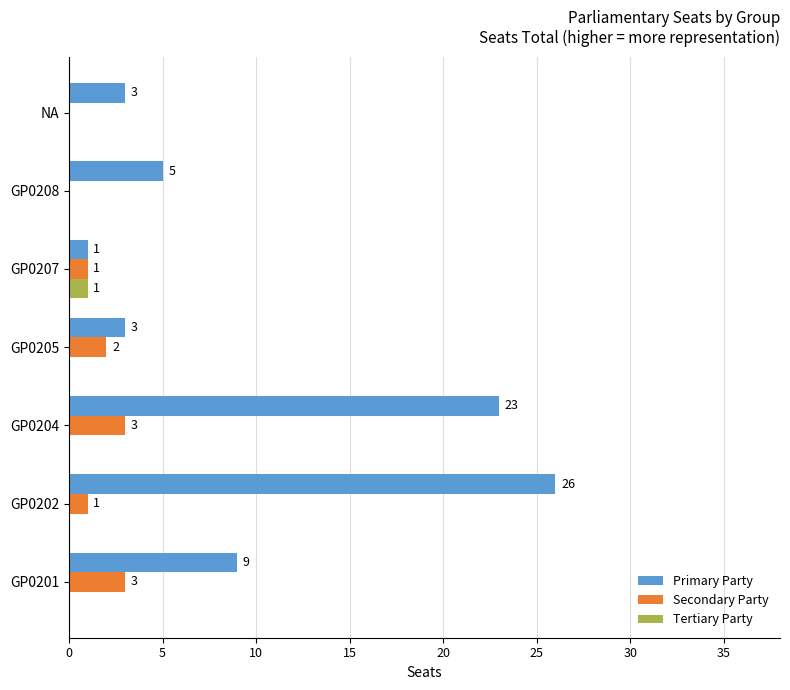

Which category has the highest value across all series?

GP0202